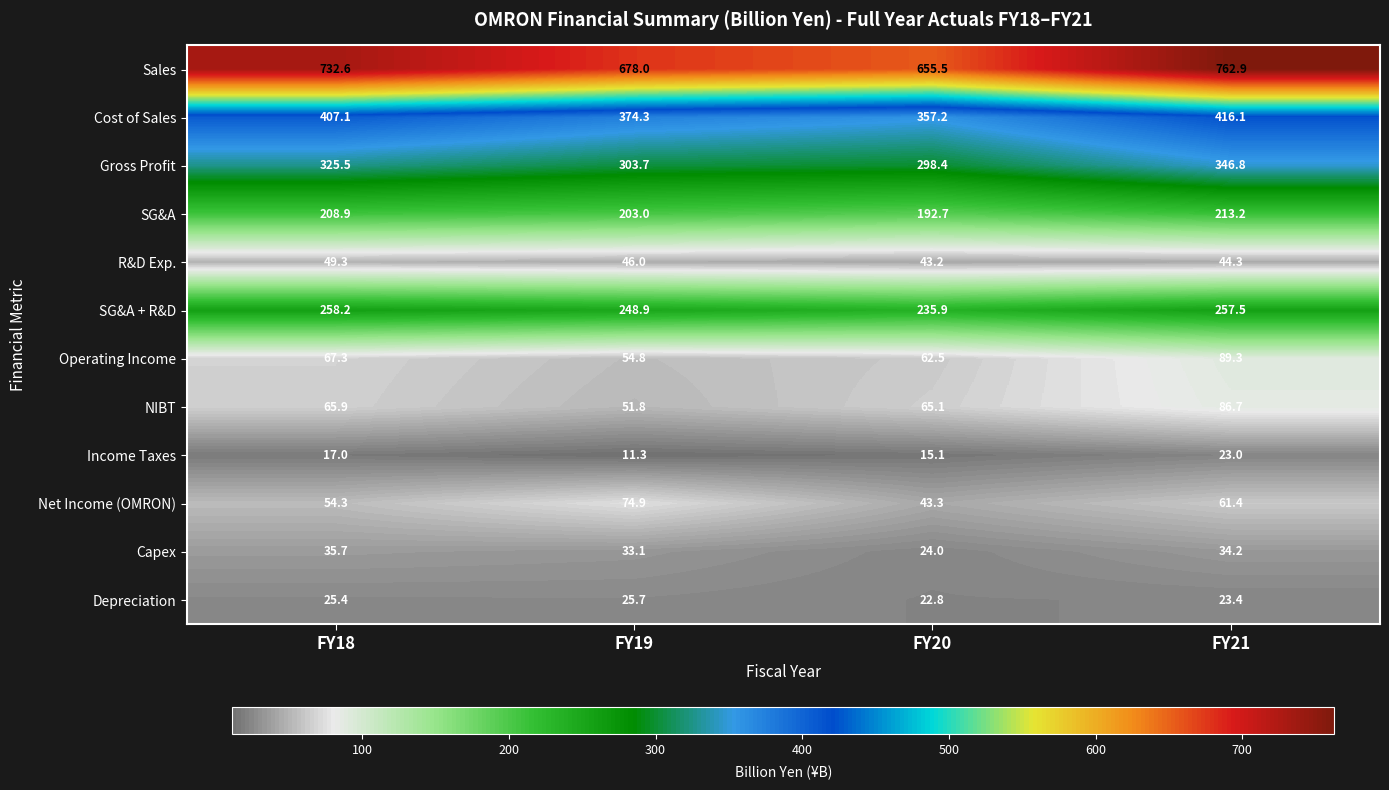

Which series has the largest range (max minus min)?

Sales